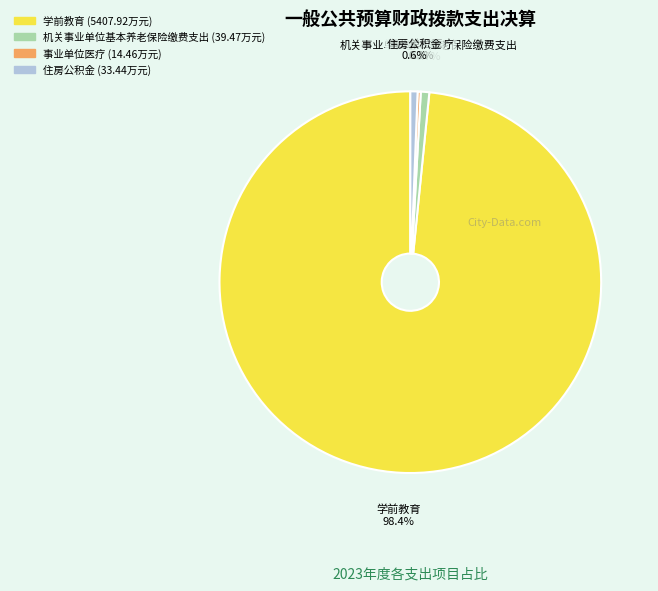

Which slice is the largest?

学前教育